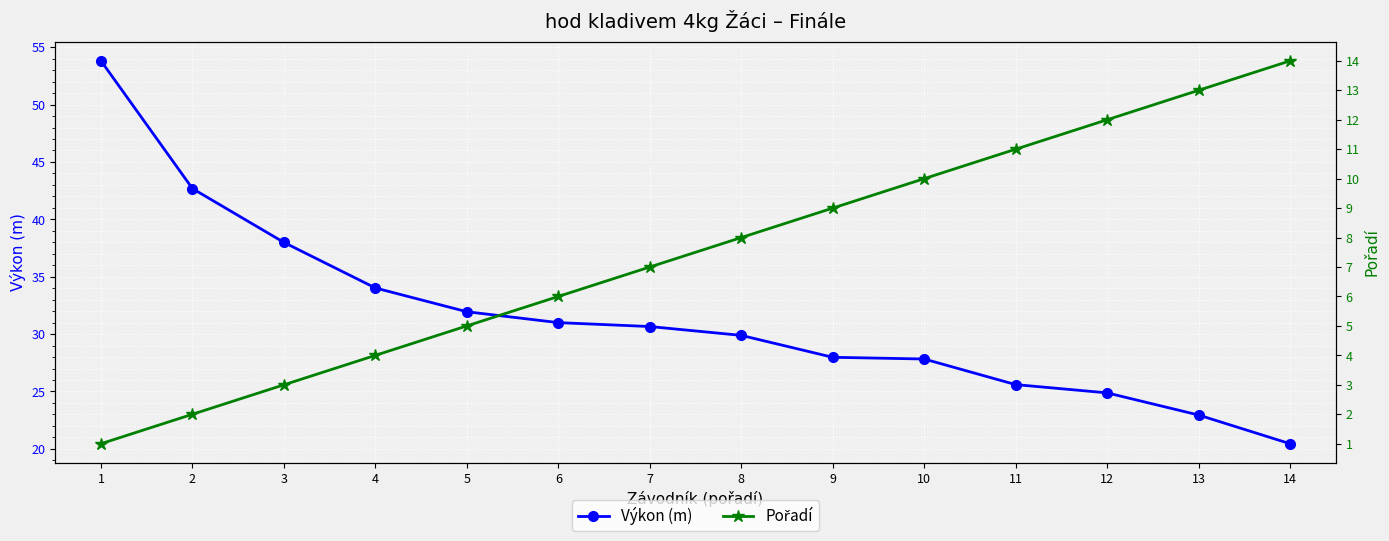

At which label does Pořadí first exceed 8?

9